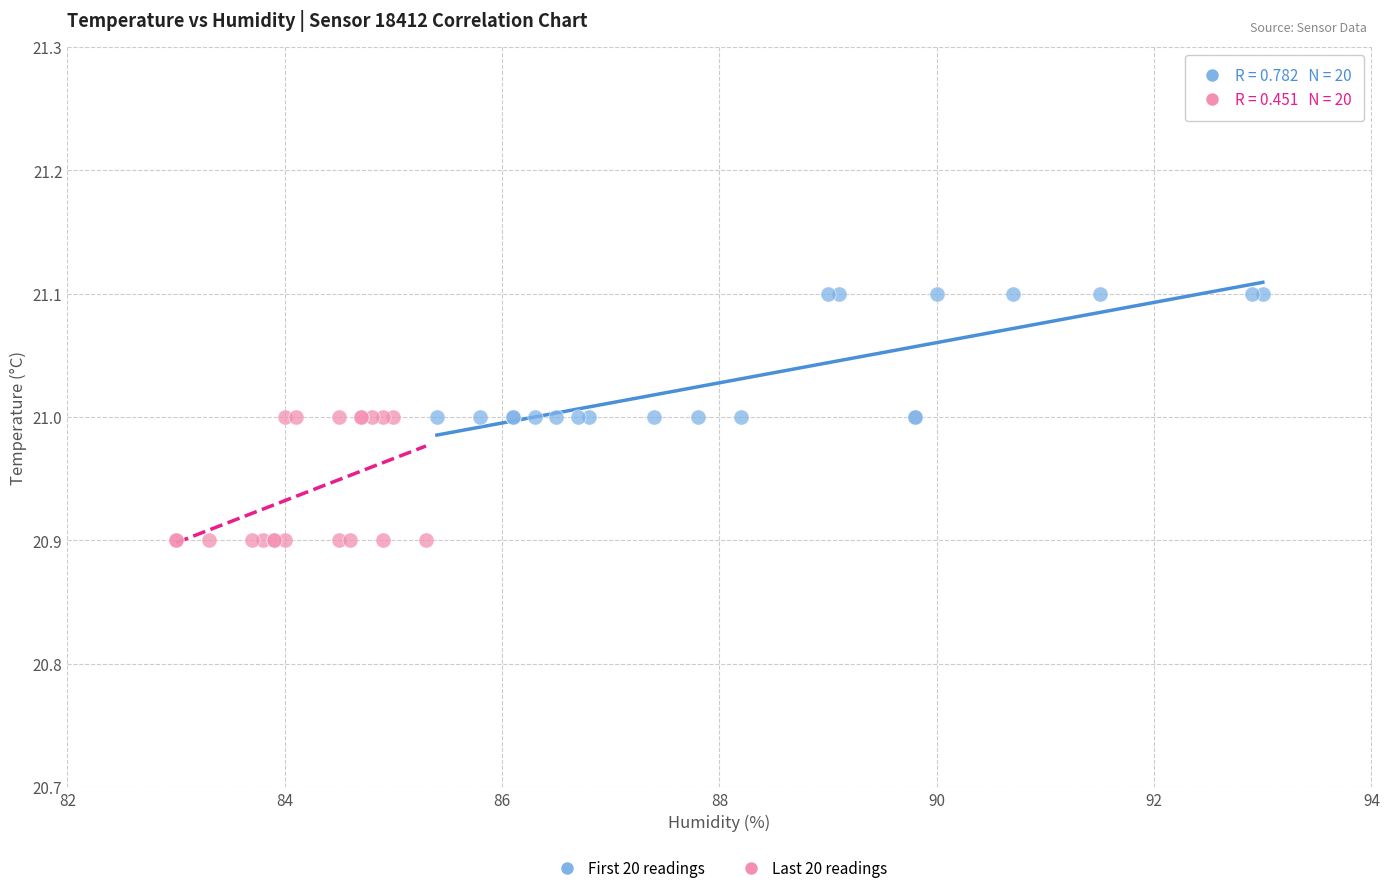

Which series contains the highest Y value?

First 20 readings